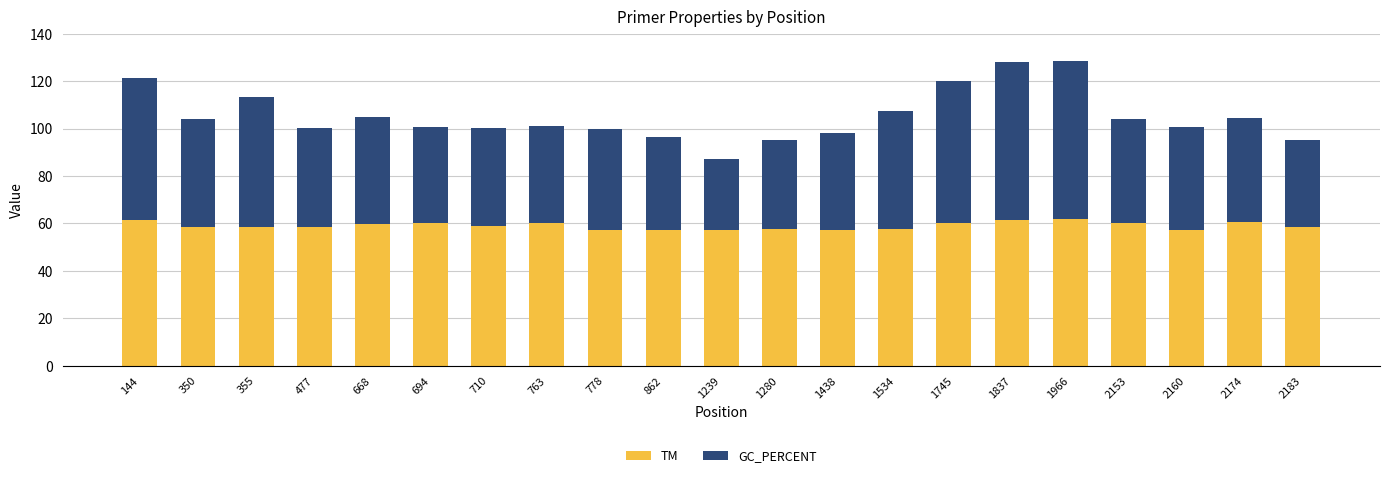

Is it true that TM equals 99.2 at 2153?

False